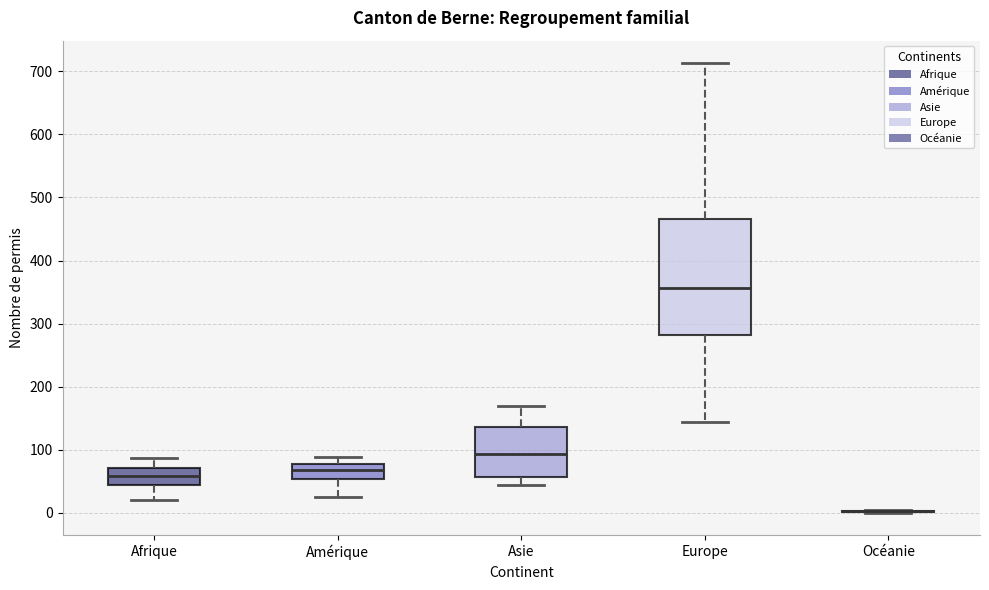

Reading left to right, read every box against the y-axis: the position of its median line, the range the box covers, and the ends of its whiskers. The values are not printed on the chart, so give them approximately, as read against the axis.

Afrique: median 60, box 40 to 70, whiskers 20 to 90
Amérique: median 70, box 50 to 80, whiskers 30 to 90
Asie: median 90, box 60 to 140, whiskers 40 to 170
Europe: median 360, box 280 to 470, whiskers 140 to 710
Océanie: box collapsed to a line at 0, whiskers 0 to 0